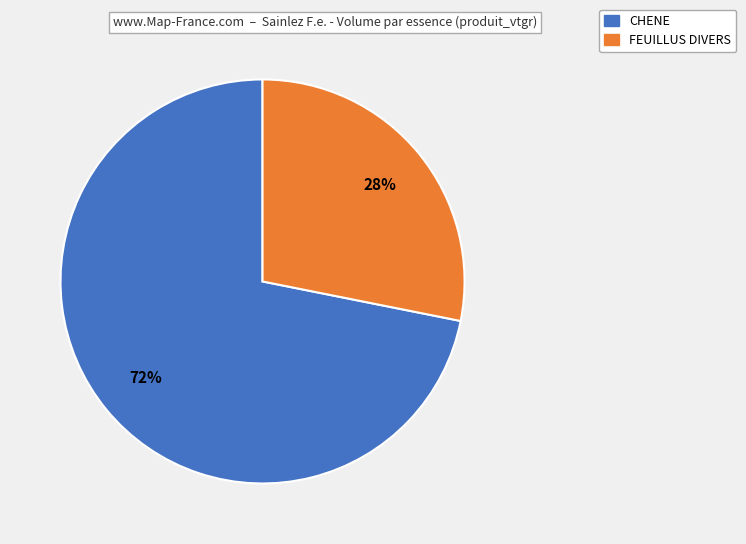

True or false: CHENE accounts for 66% of the total.

False